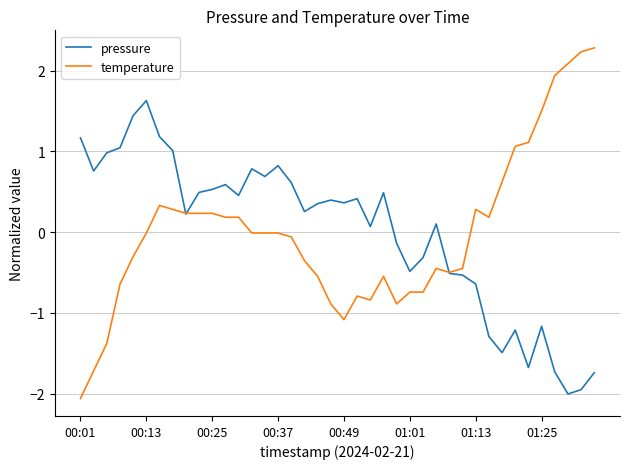

What is the minimum value shown in the chart?

-2.1